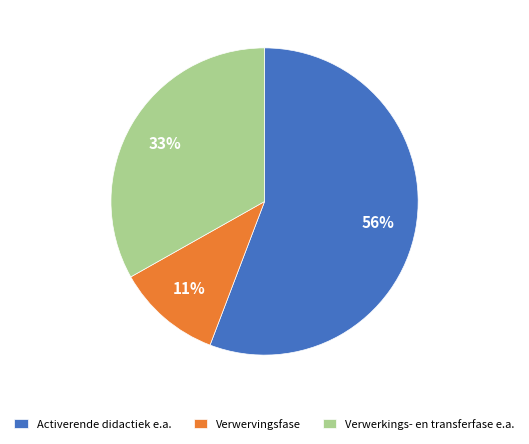

Which slice is the smallest?

Verwervingsfase